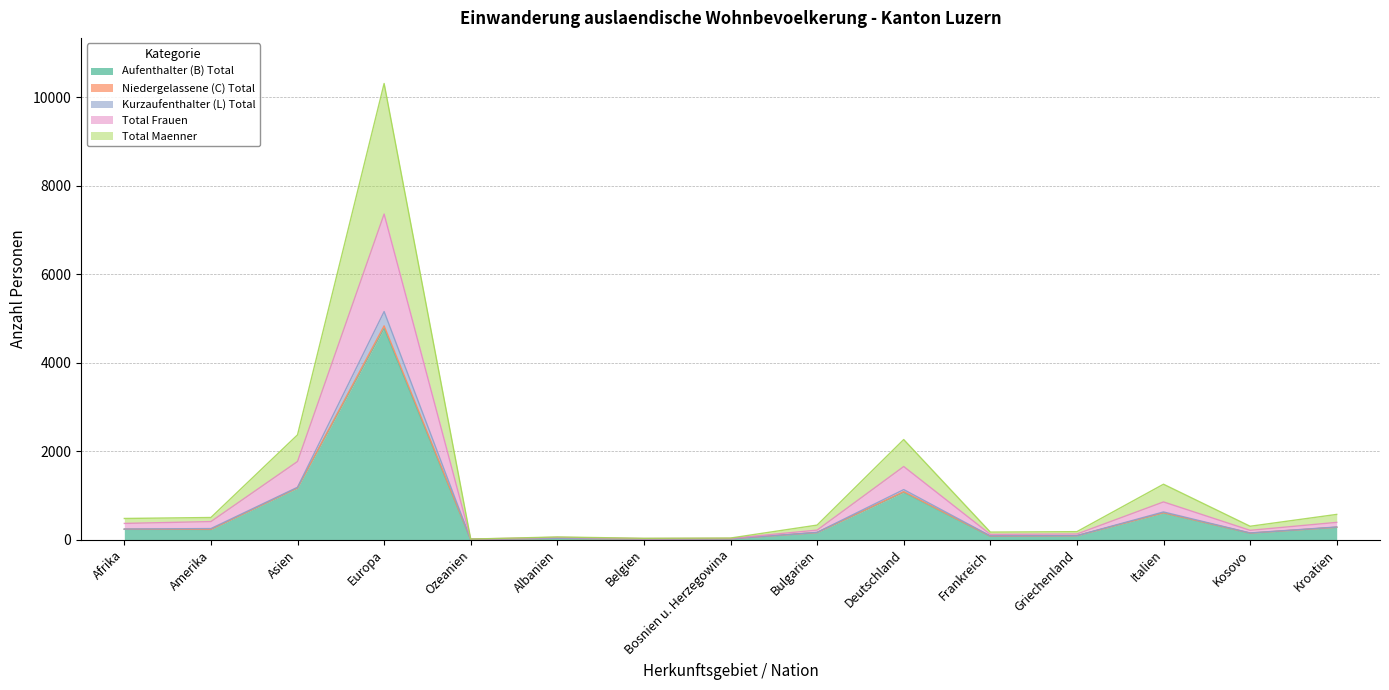

At which category is the sum across all series the highest?

Europa